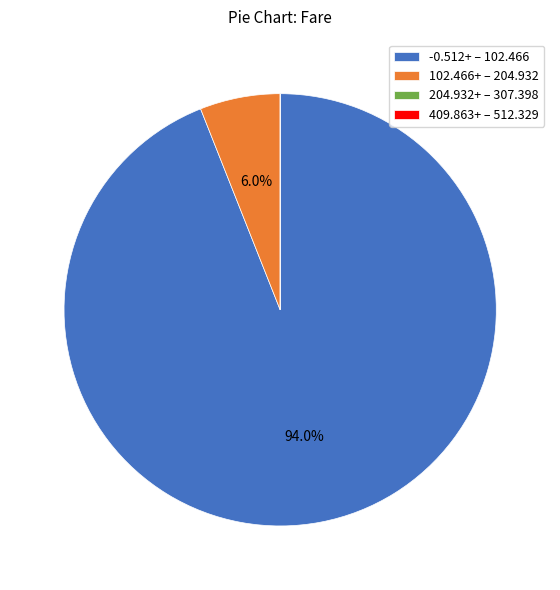

Which slice is the largest?

-0.512+ – 102.466